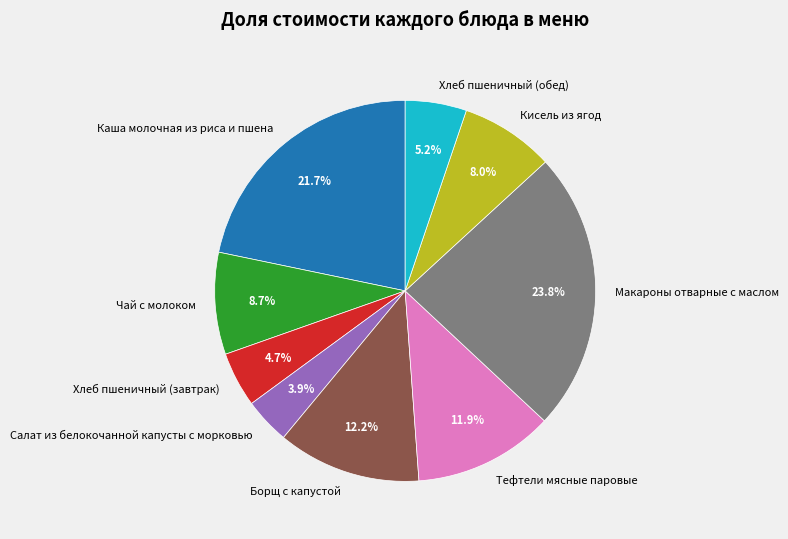

What percentage is the Каша молочная из риса и пшена slice, to the nearest percent?

22%